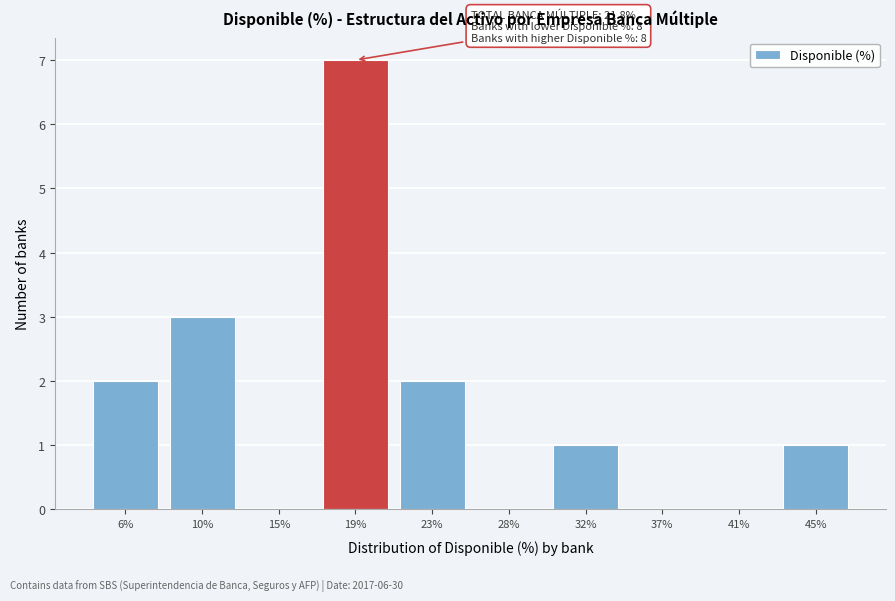

Reading right to left, what are all the values shown in this chart?

45%=1	41%=0	37%=0	32%=1	28%=0	23%=2	19%=7	15%=0	10%=3	6%=2